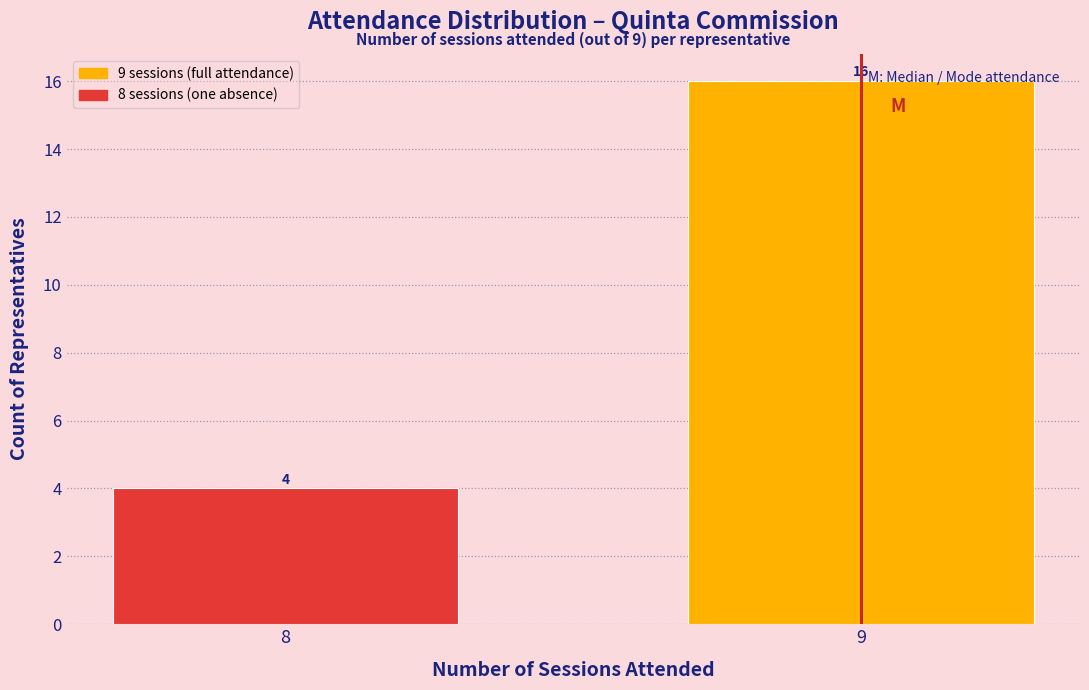

Reading right to left, extract all data points from this chart.

16	4